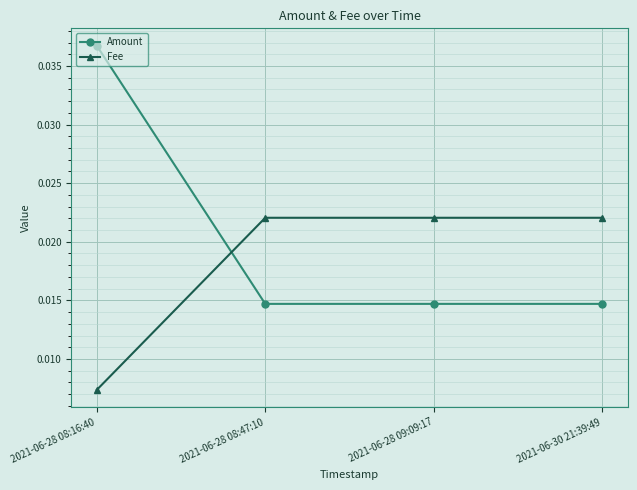

The Amount series shows 0.1 at 2021-06-28 08:16:40. True or false?

False